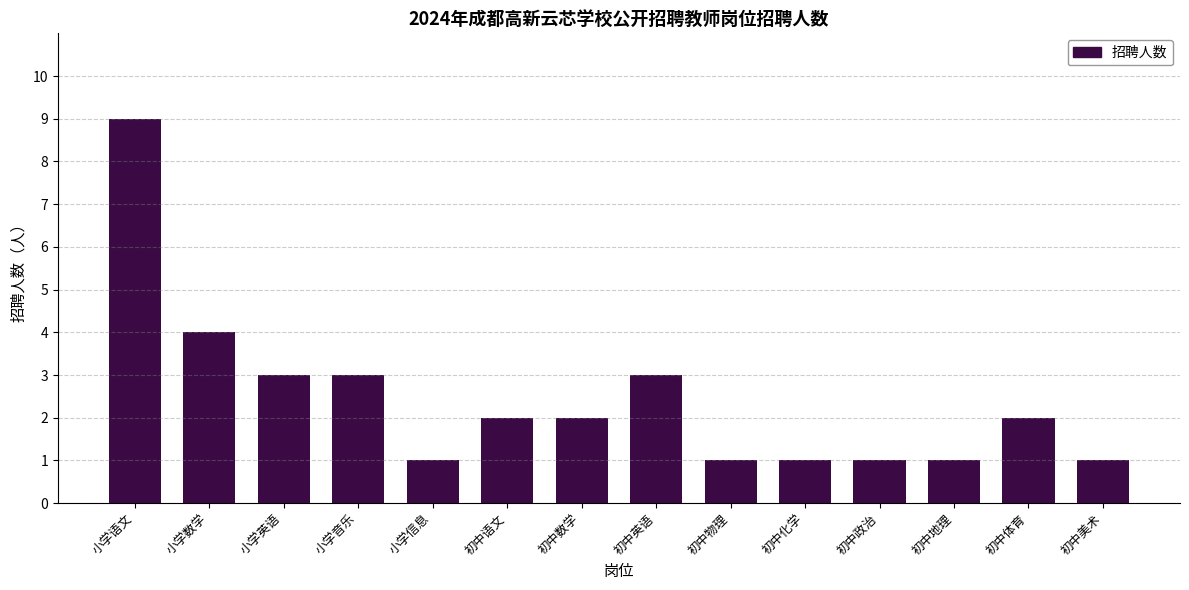

Reading left to right, transcribe all the data shown in this chart.

9	4	3	3	1	2	2	3	1	1	1	1	2	1